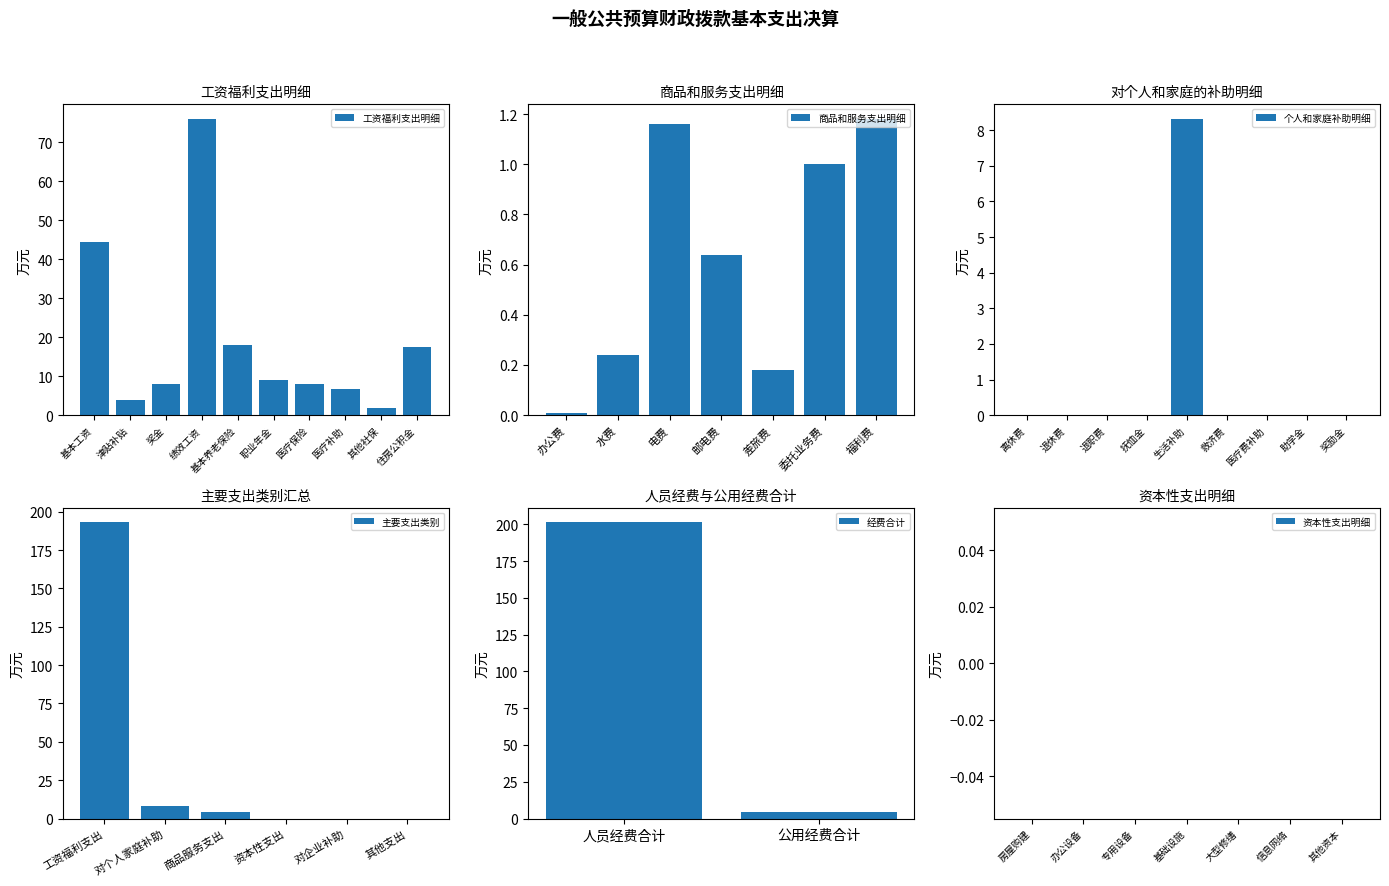

Read the 工资福利支出明细 value at 奖金.

7.9